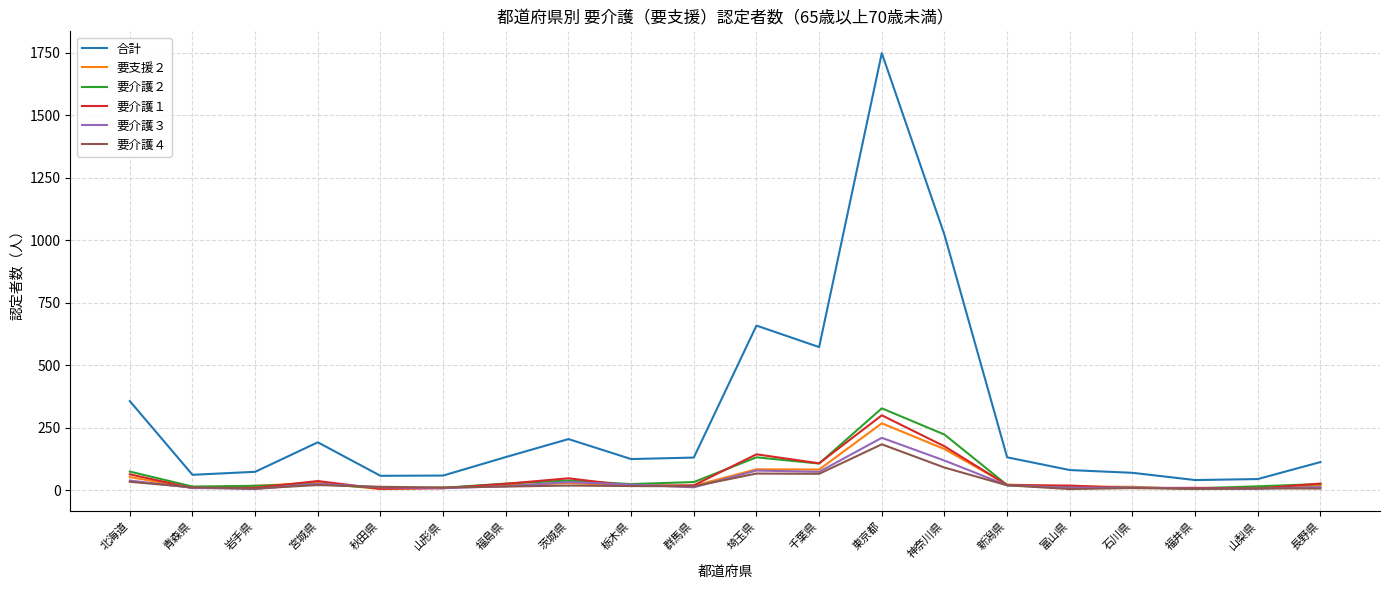

Which series changed the most between 群馬県 and 富山県?

合計